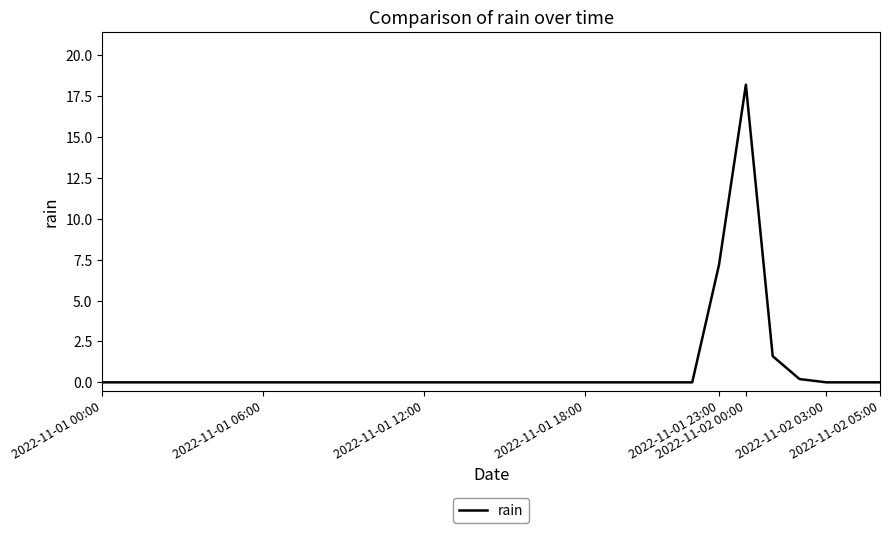

What is the maximum value shown in the chart?

18.2